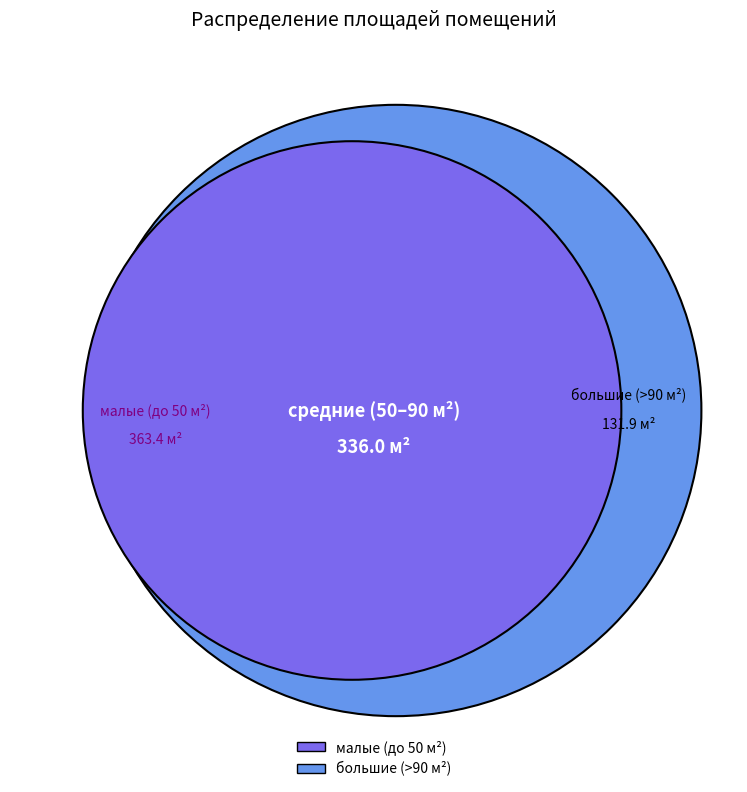

To the nearest percent, what is the difference between the largest and smallest slice percentages?

15%